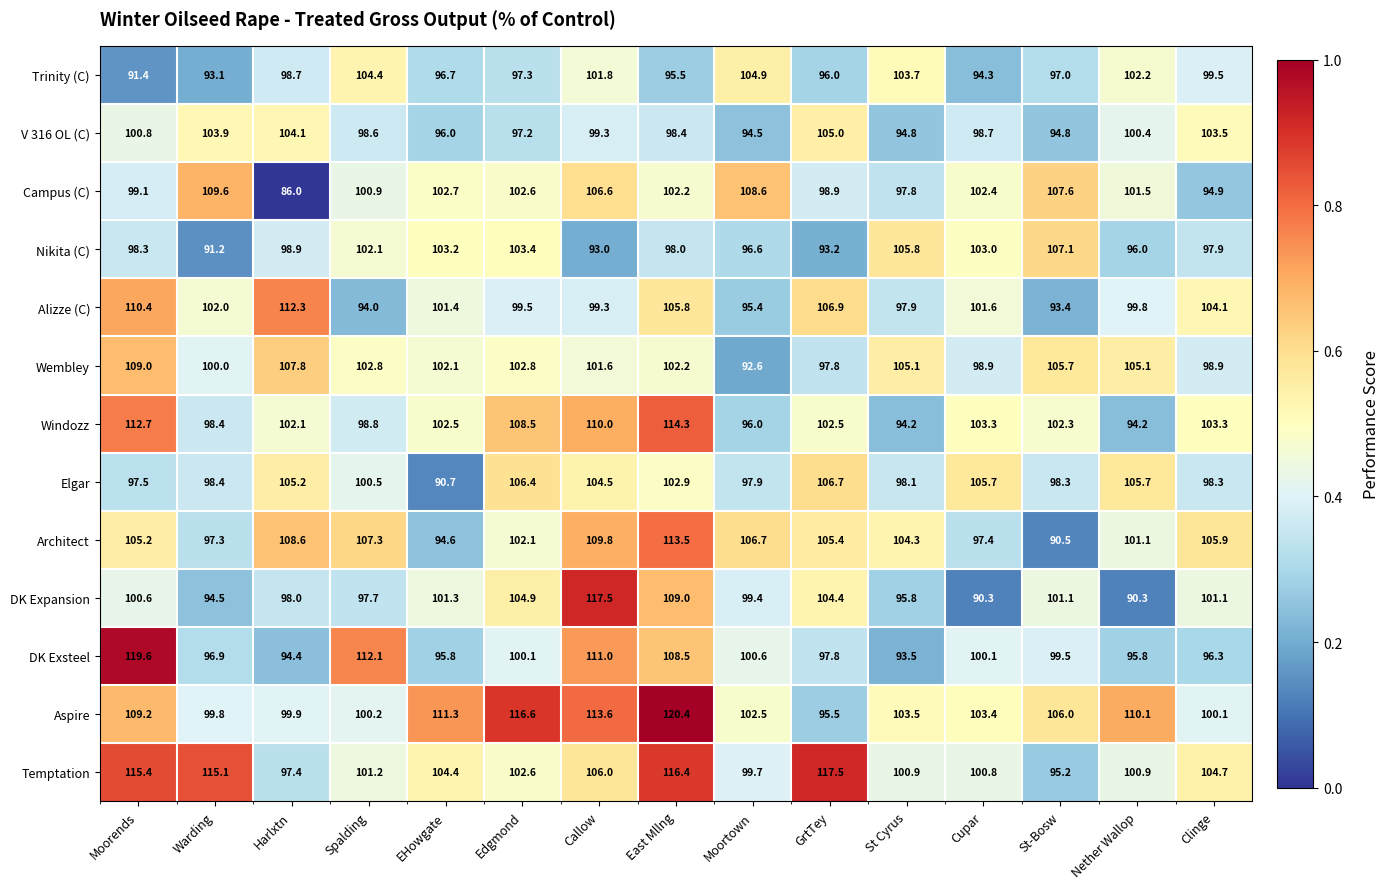

True or false: Aspire has a value of 95.5 at GrtTey.

True